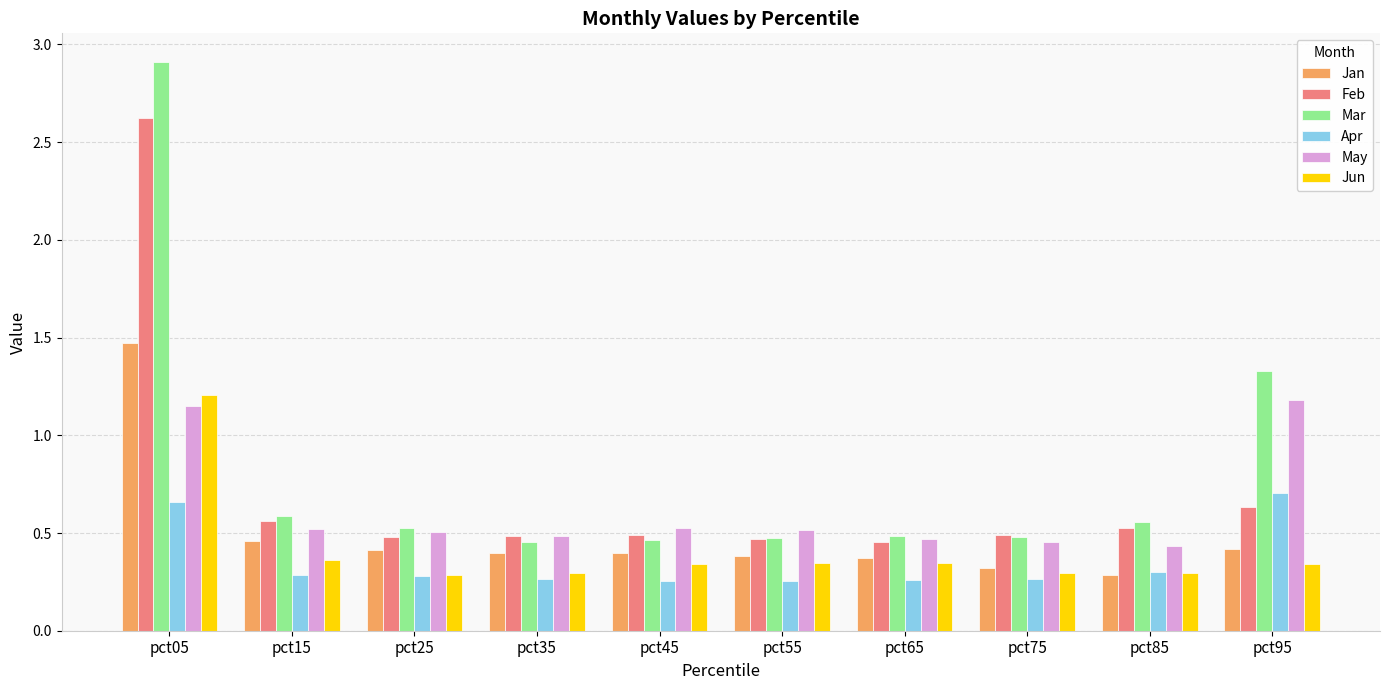

What is the sum of all Jun values?

4.1